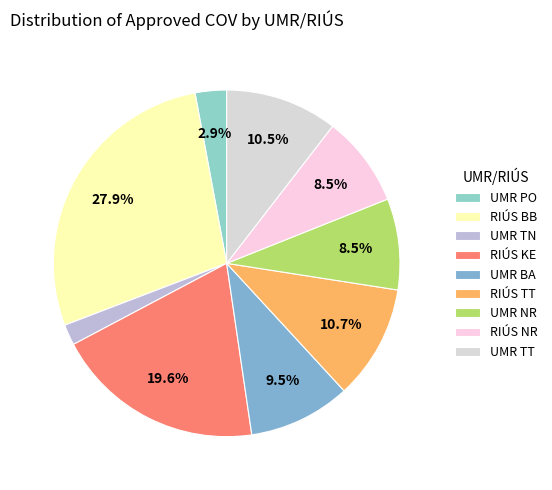

Rank the categories by value from highest to lowest.

RIÚS BB, RIÚS KE, RIÚS TT, UMR TT, UMR BA, UMR NR, RIÚS NR, UMR PO, UMR TN